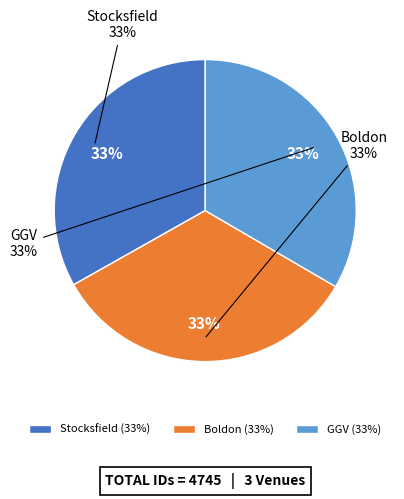

What percentage is the GGV slice, to the nearest percent?

33%